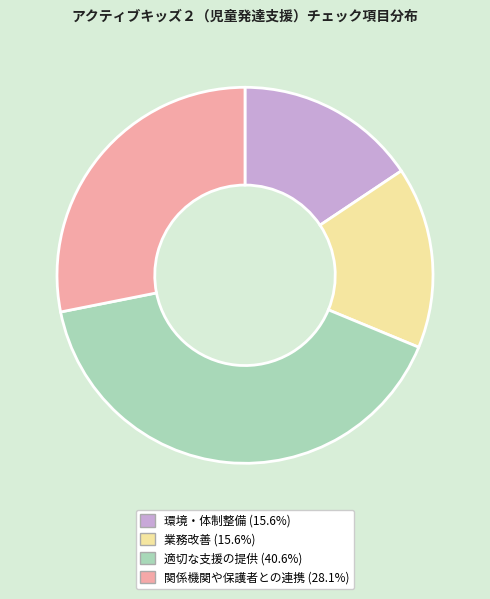

Which slice is the largest?

適切な支援の提供